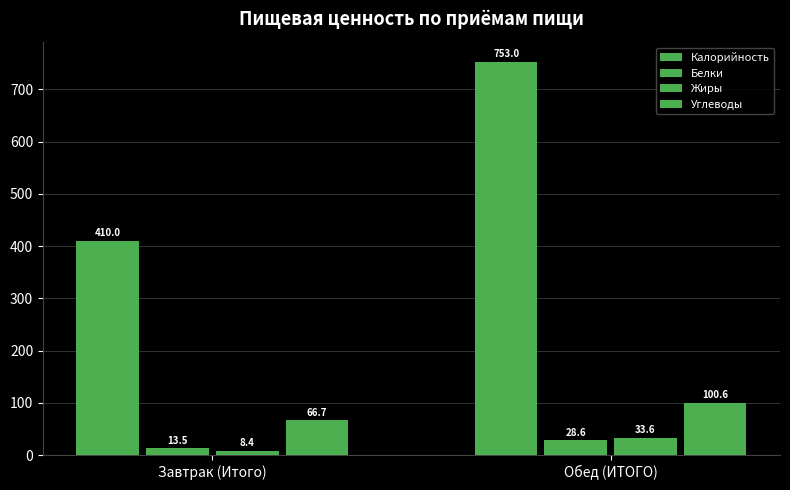

How many groups of bars are there?

2